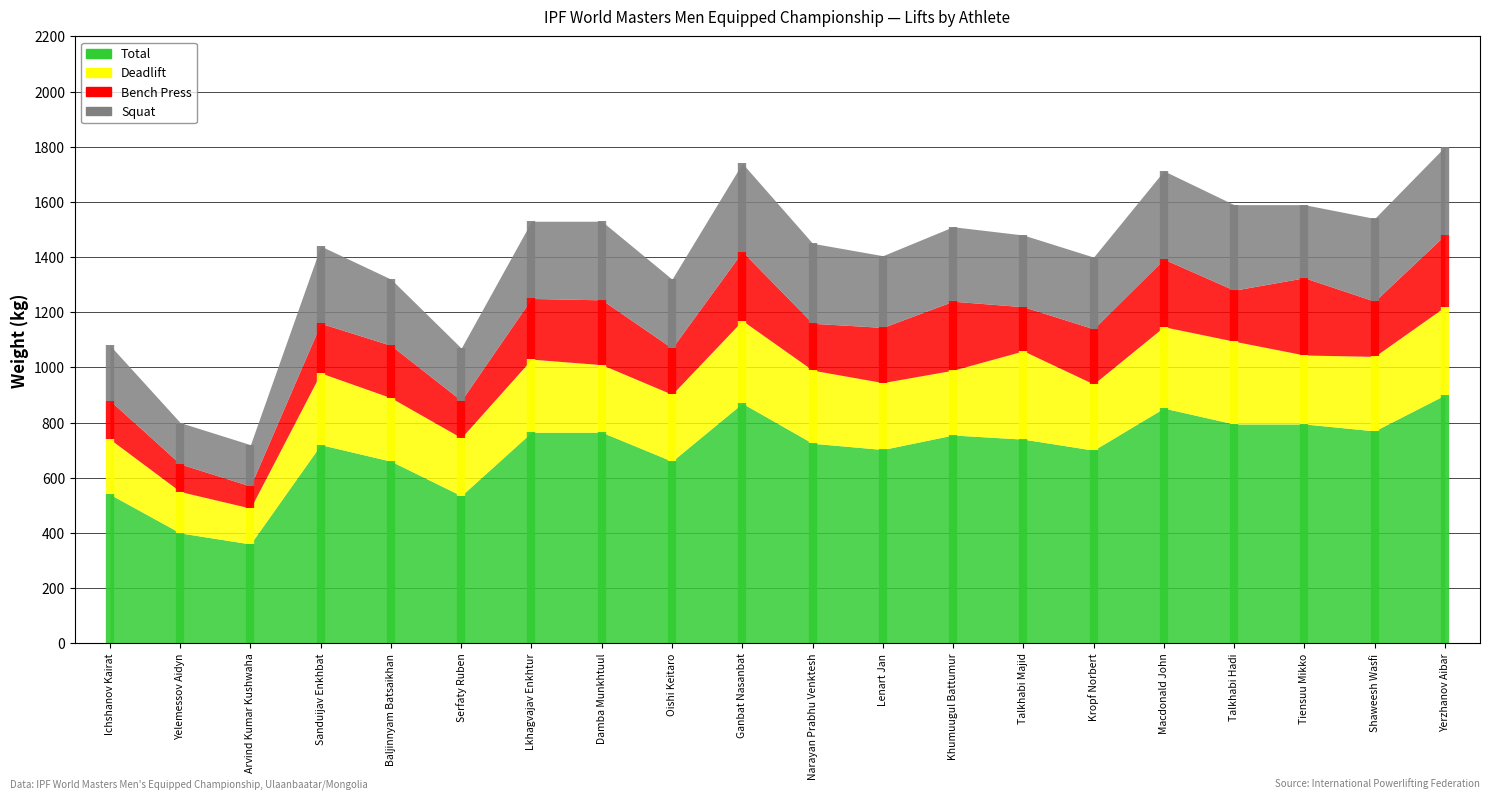

How many categories are shown in the chart?

20